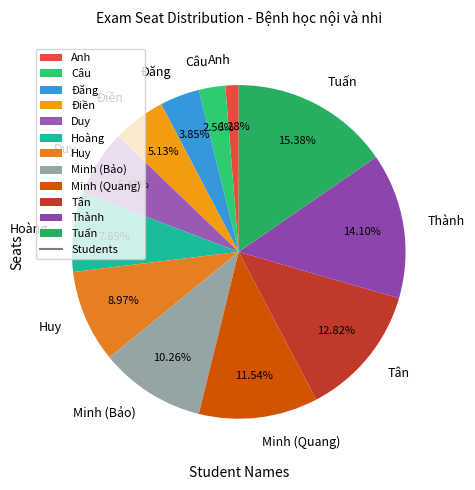

What percentage is the Đăng slice, to the nearest percent?

4%